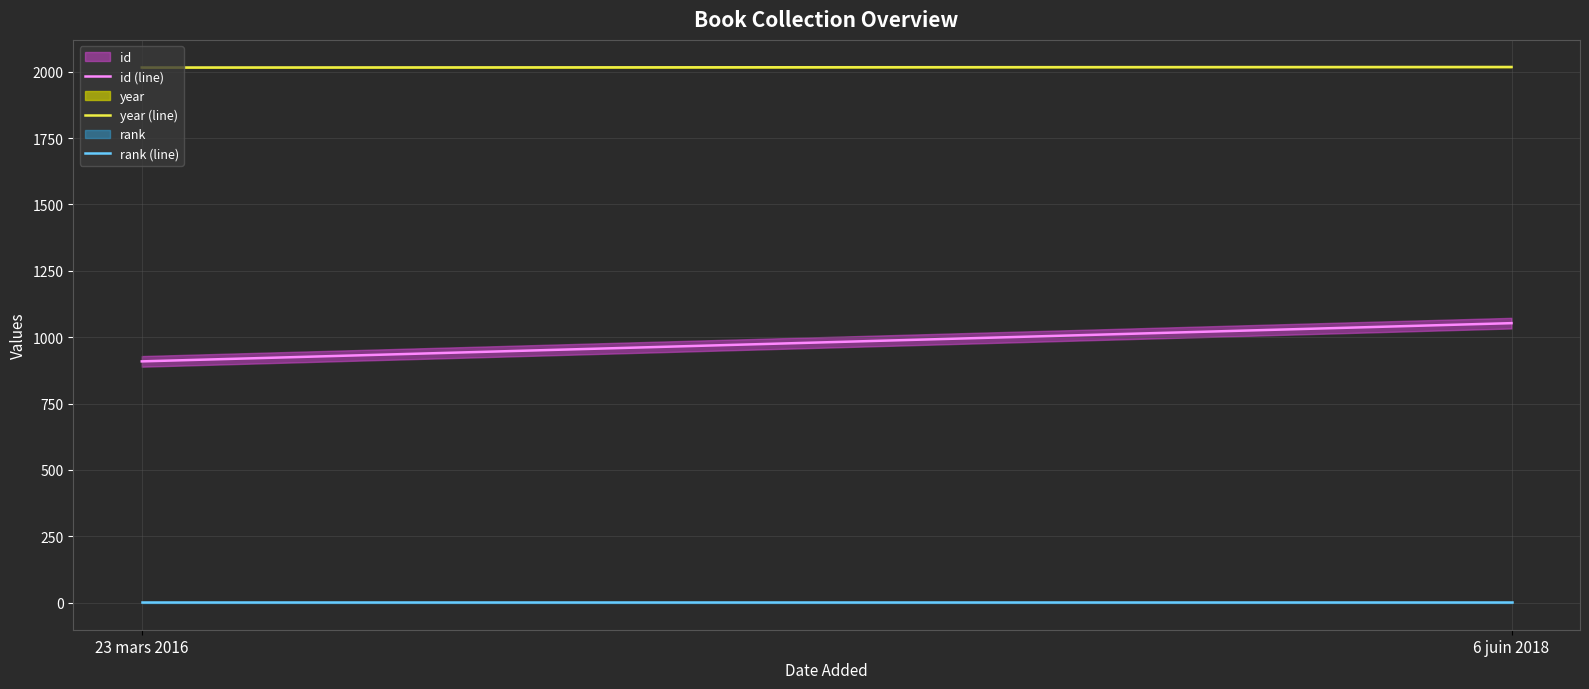

Is it true that id (line) equals 590 at 23 mars 2016?

False